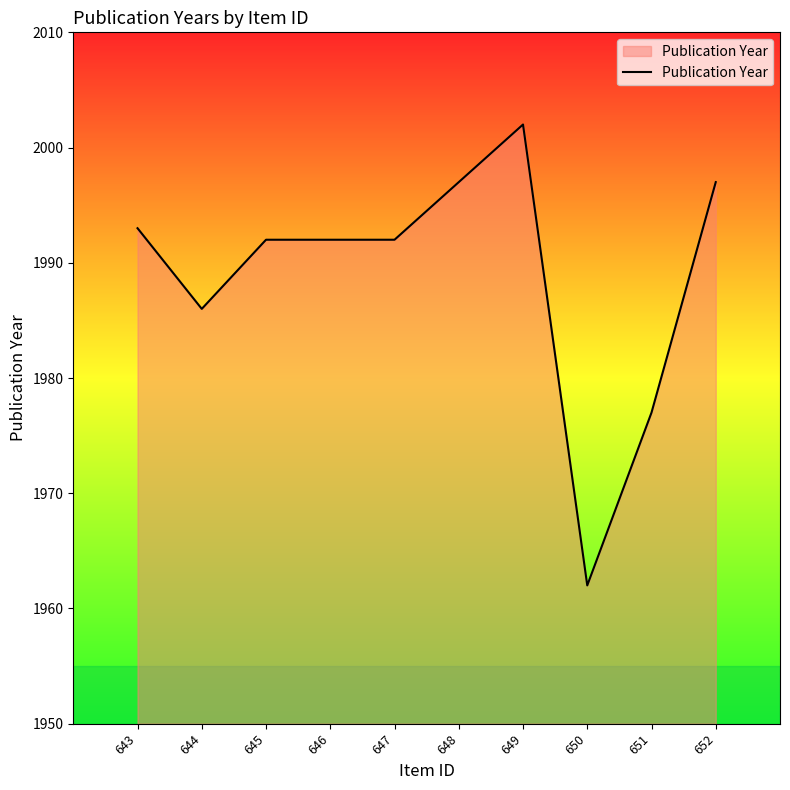

What is the maximum value shown in the chart?

2002